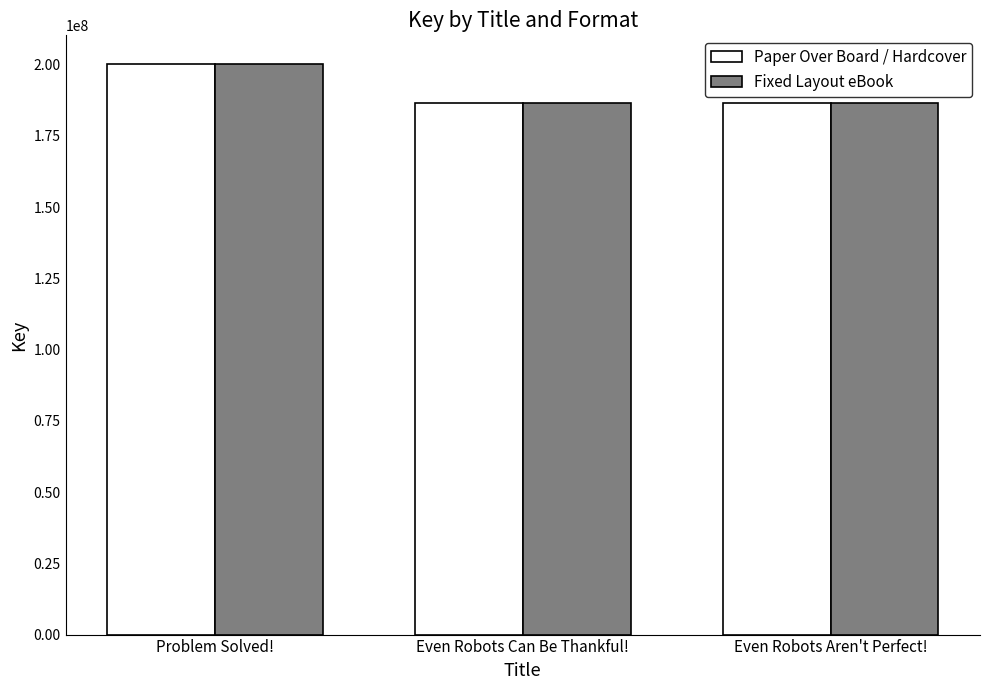

How many groups of bars are there?

3